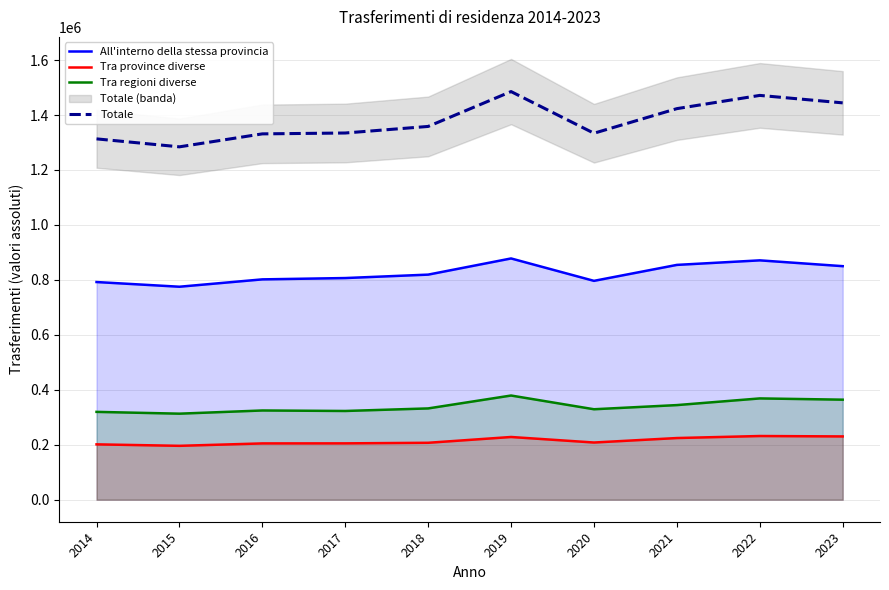

True or false: Tra province diverse and Tra regioni diverse cross at least once.

False